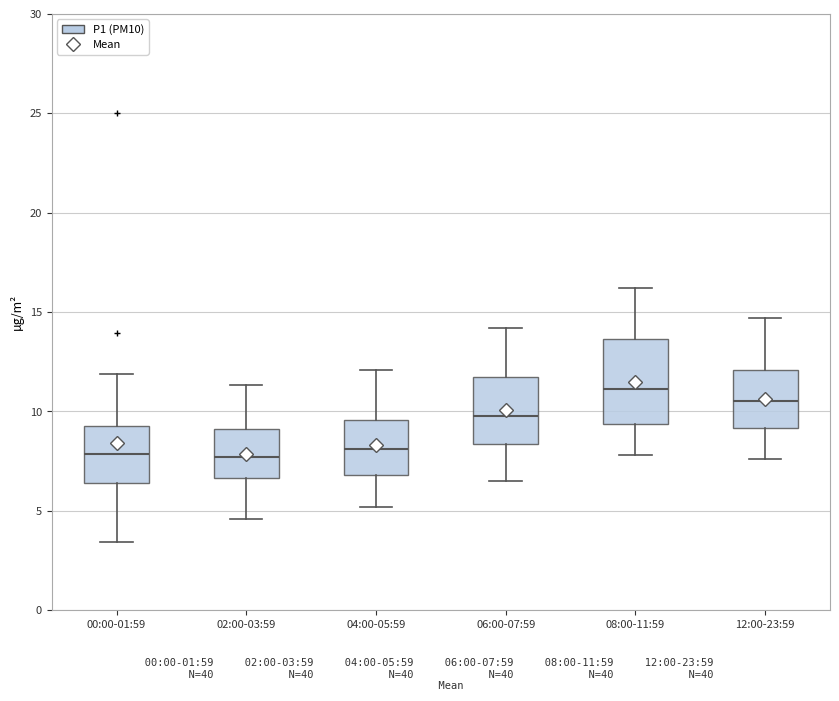

Reading left to right, transcribe this box plot: for each box, give where its median line is, the range the box spans, and where its two whiskers end, as read against the y-axis. The values are not printed on the chart, so give them approximately, as read against the axis.

00:00-01:59: median 8.0, box 6.5 to 9.0, whiskers 3.5 to 12.0
02:00-03:59: median 7.5, box 6.5 to 9.0, whiskers 4.5 to 11.5
04:00-05:59: median 8.0, box 7.0 to 9.5, whiskers 5.0 to 12.0
06:00-07:59: median 10.0, box 8.5 to 12.0, whiskers 6.5 to 14.0
08:00-11:59: median 11.0, box 9.5 to 13.5, whiskers 8.0 to 16.0
12:00-23:59: median 10.5, box 9.0 to 12.0, whiskers 7.5 to 14.5